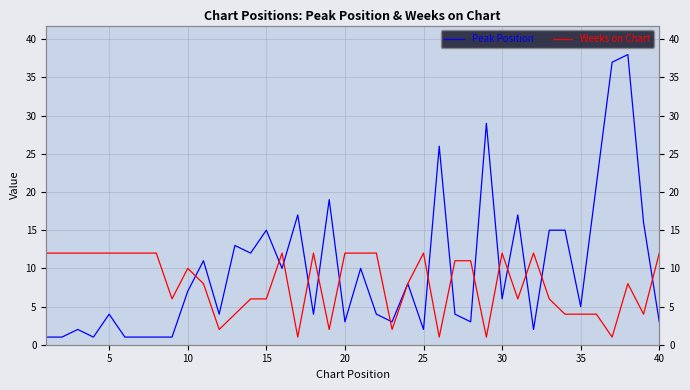

Reading right to left, list all the values displayed in this chart.

Peak Position: 3	16	38	37	21	5	15	15	2	17	6	29	3	4	26	2	8	3	4	10	3	19	4	17	10	15	12	13	4	11	7	1	1	1	1	4	1	2	1	1
Weeks on Chart: 12	4	8	1	4	4	4	6	12	6	12	1	11	11	1	12	8	2	12	12	12	2	12	1	12	6	6	4	2	8	10	6	12	12	12	12	12	12	12	12